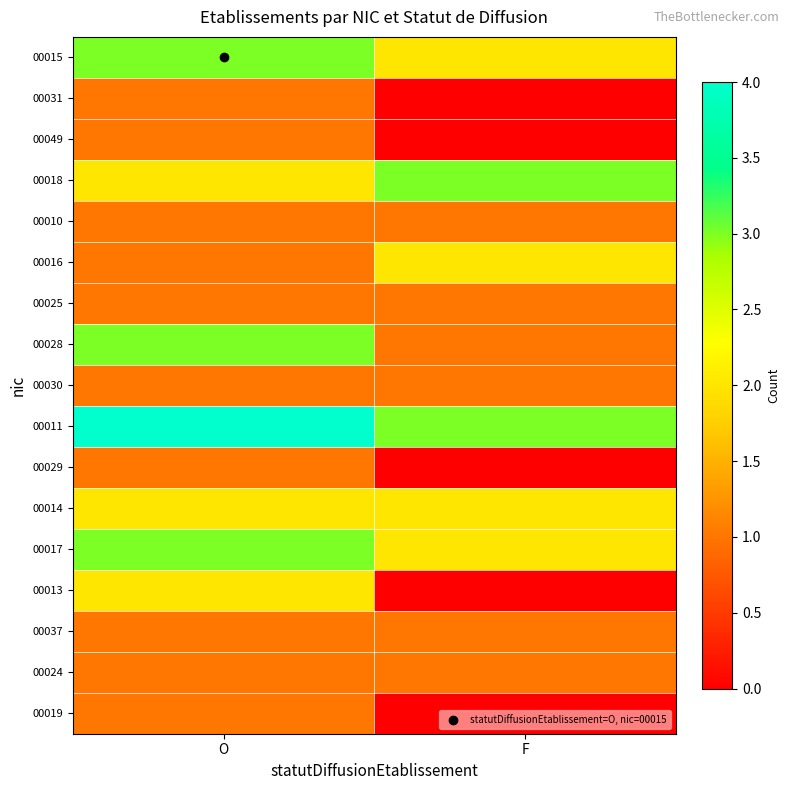

Reading right to left, extract all data points from this chart.

00015: F=2	O=3
00031: F=0	O=1
00049: F=0	O=1
00018: F=3	O=2
00010: F=1	O=1
00016: F=2	O=1
00025: F=1	O=1
00028: F=1	O=3
00030: F=1	O=1
00011: F=3	O=4
00029: F=0	O=1
00014: F=2	O=2
00017: F=2	O=3
00013: F=0	O=2
00037: F=1	O=1
00024: F=1	O=1
00019: F=0	O=1